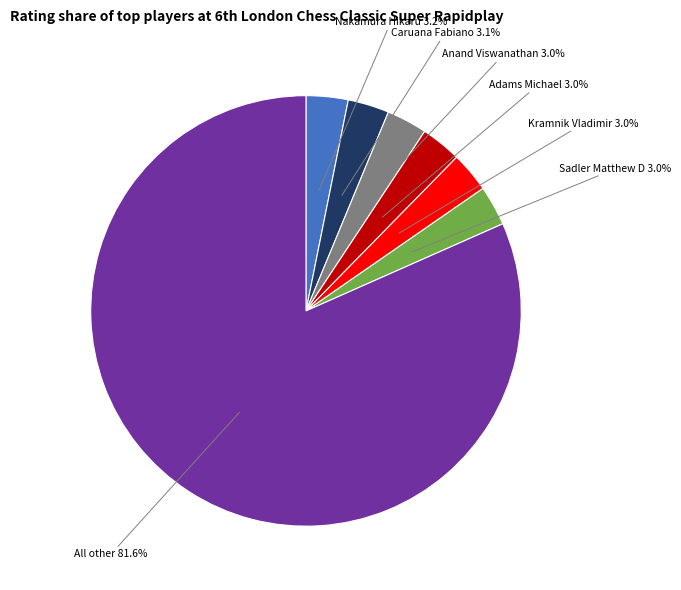

Is there a majority slice in this chart?

Yes